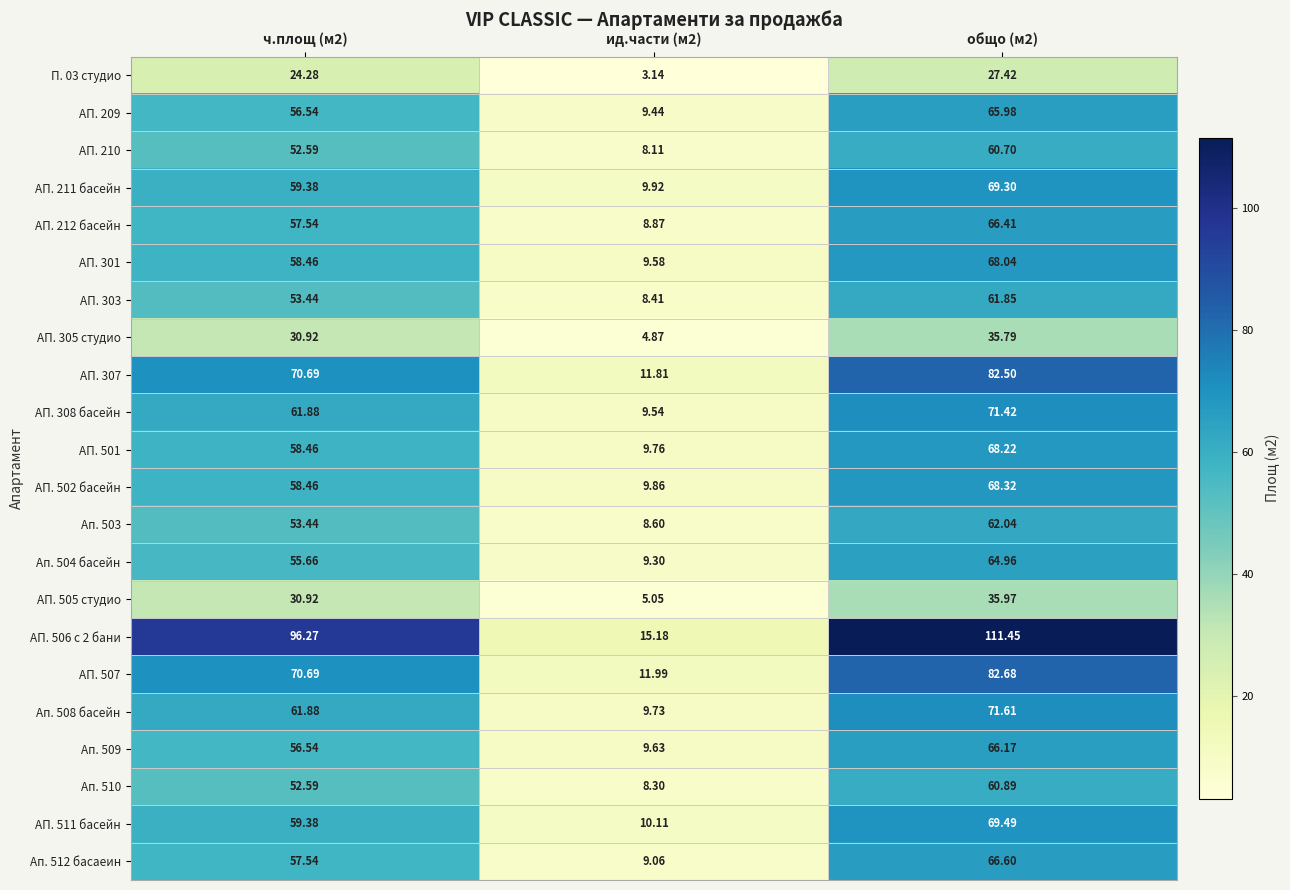

At how many categories does at least one series exceed 35?

2